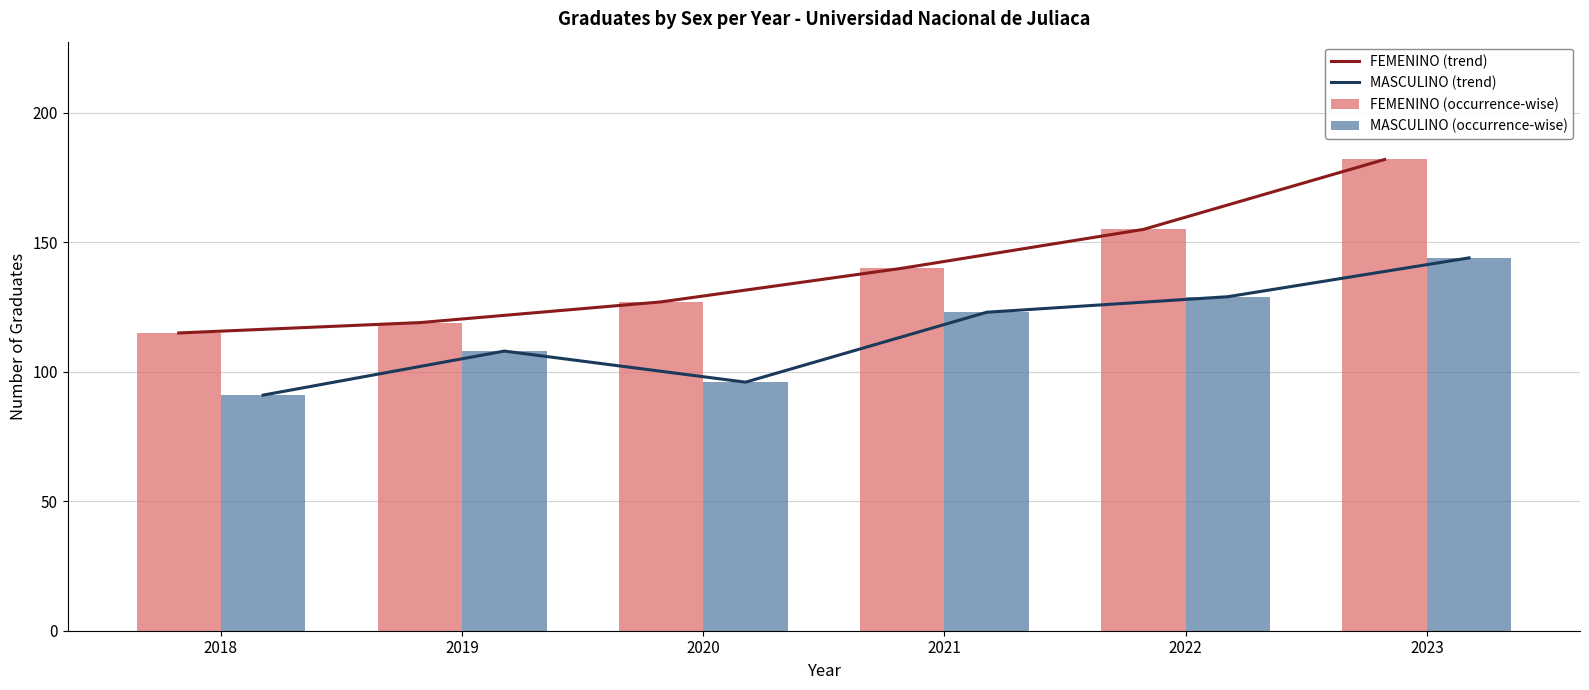

What is the difference between the maximum and minimum values in the FEMENINO (occurrence-wise) series?

67